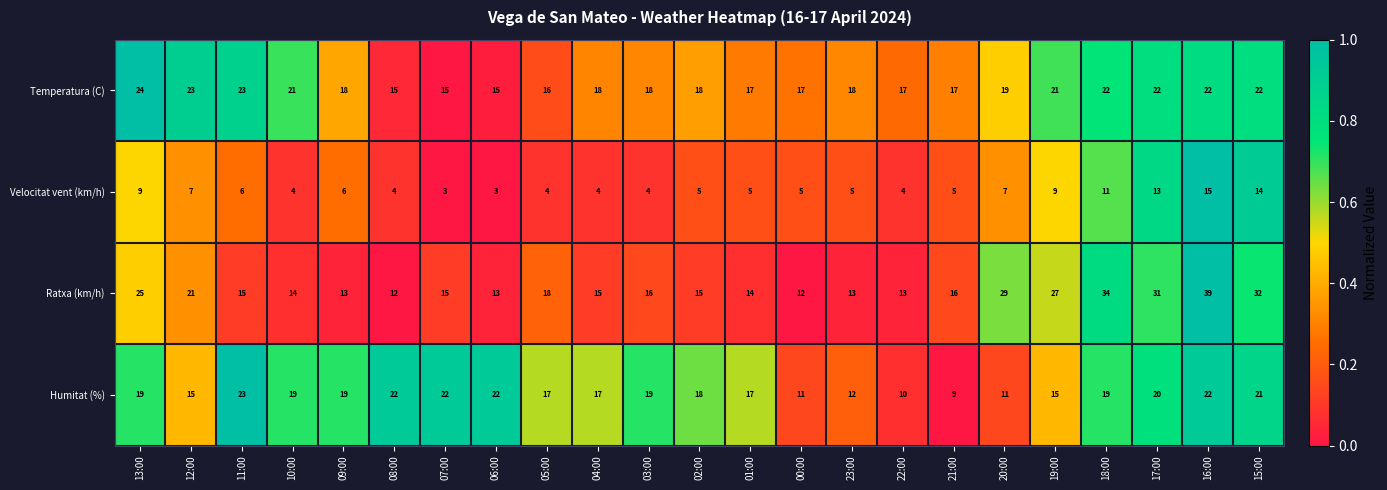

What is the sum of all Humitat (%) values?

399